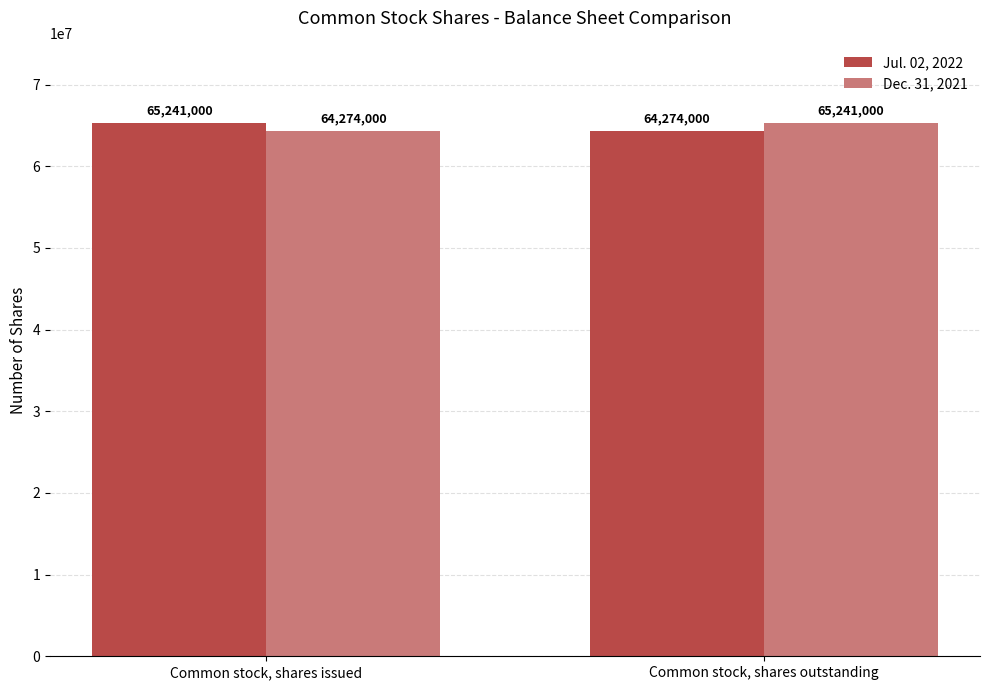

At Common stock, shares issued, list the series in order from smallest to largest.

Dec. 31, 2021, Jul. 02, 2022